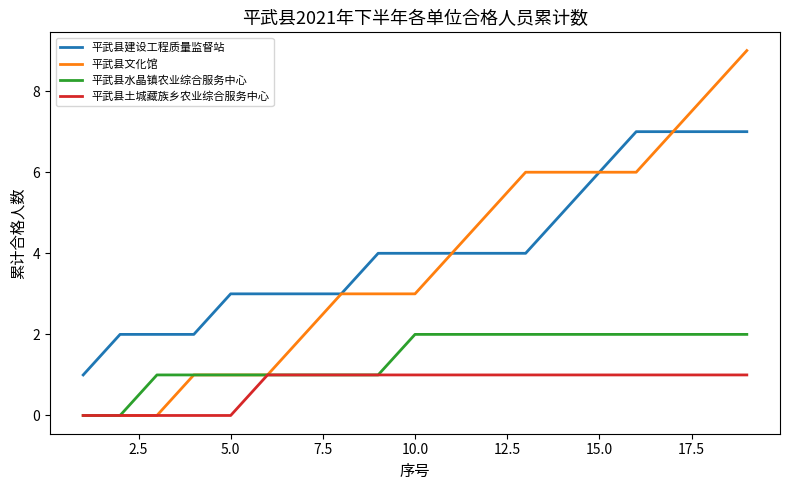

Which series has the largest total across all categories?

平武县建设工程质量监督站